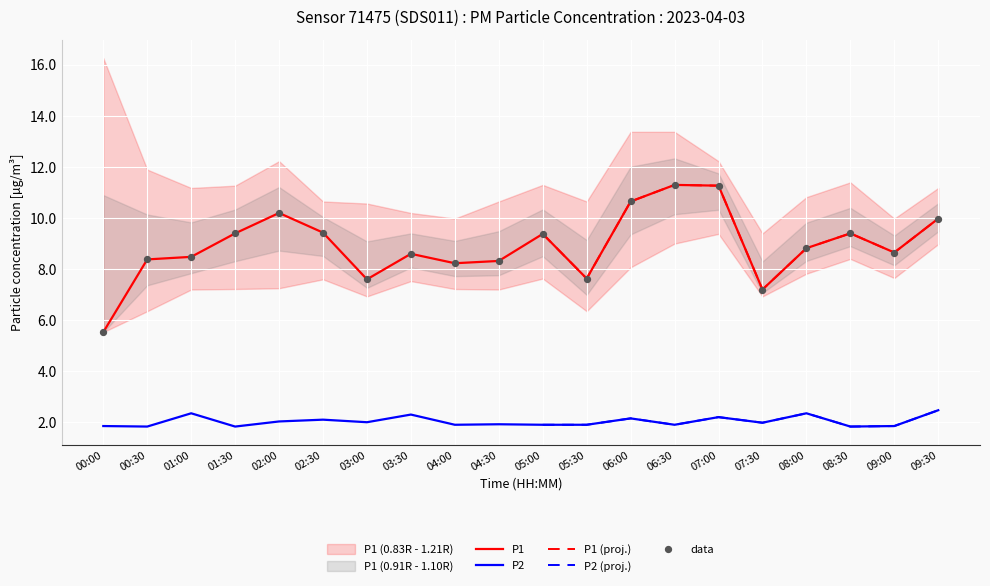

Which series has the largest total across all categories?

P1